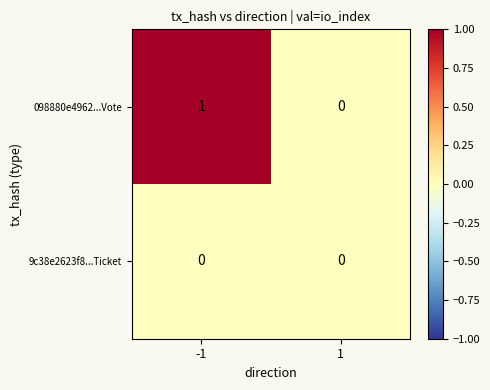

List the series in order of their overall mean, lowest first.

9c38e2623f8...Ticket, 098880e4962...Vote